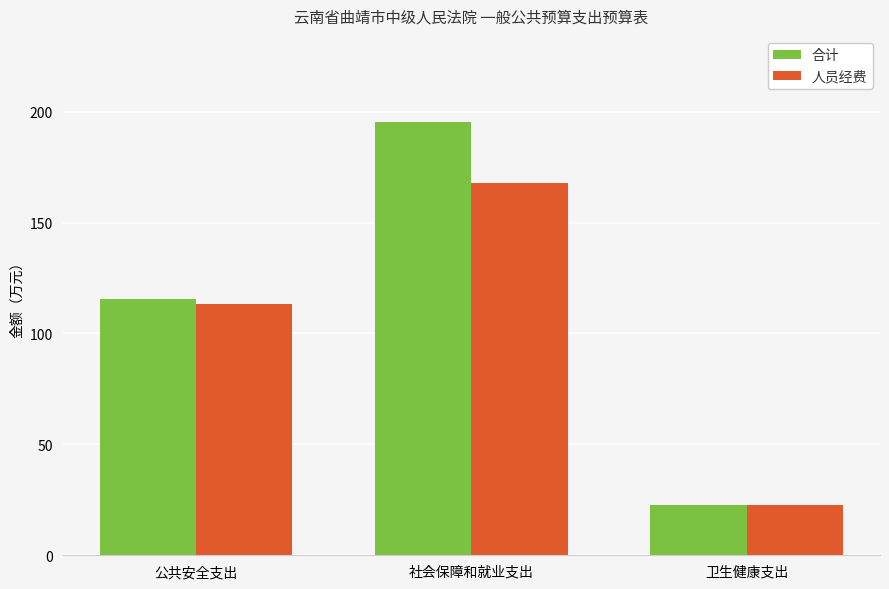

How many values in the 合计 series are below 115?

1